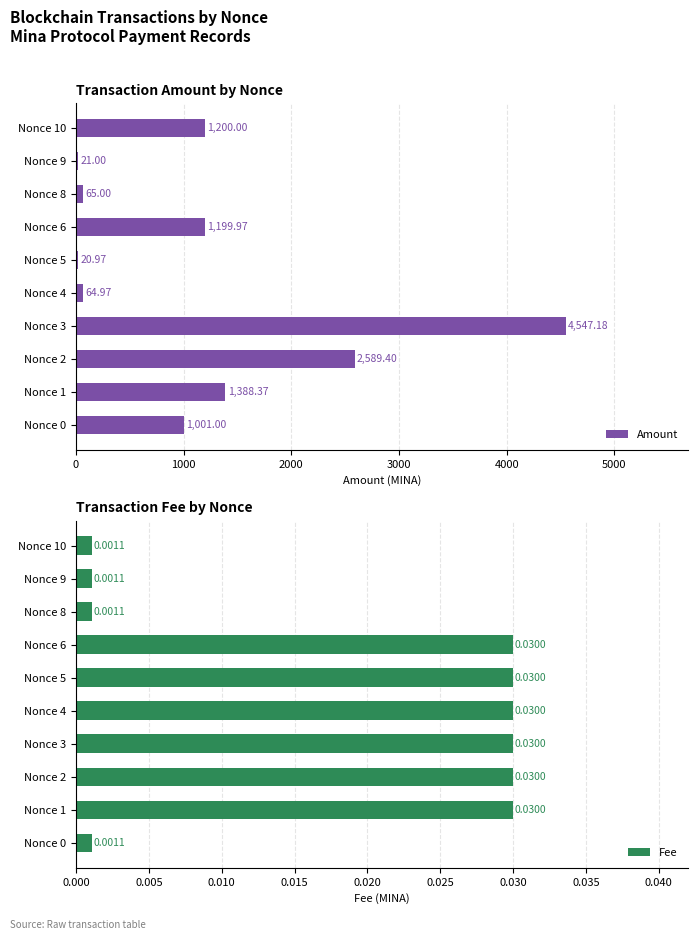

What is the difference between the Amount values at Nonce 1 and Nonce 6?

188.4